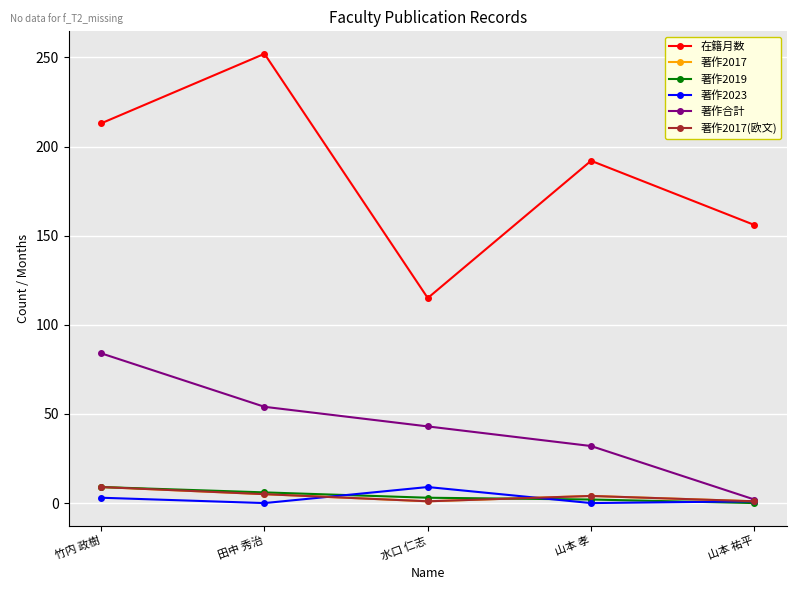

What is the label of the 5th point from the right?

竹内 政樹